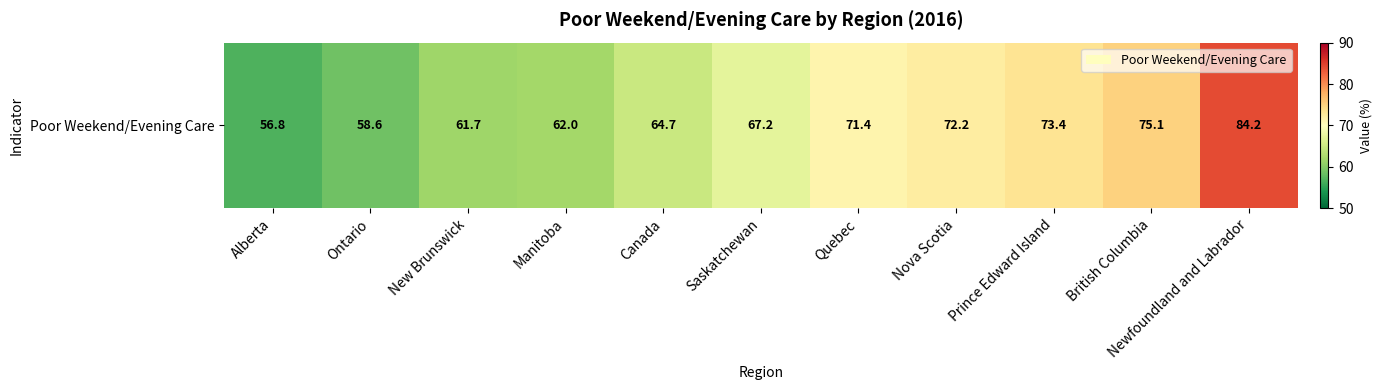

Which label corresponds to the smallest value in the chart?

Alberta